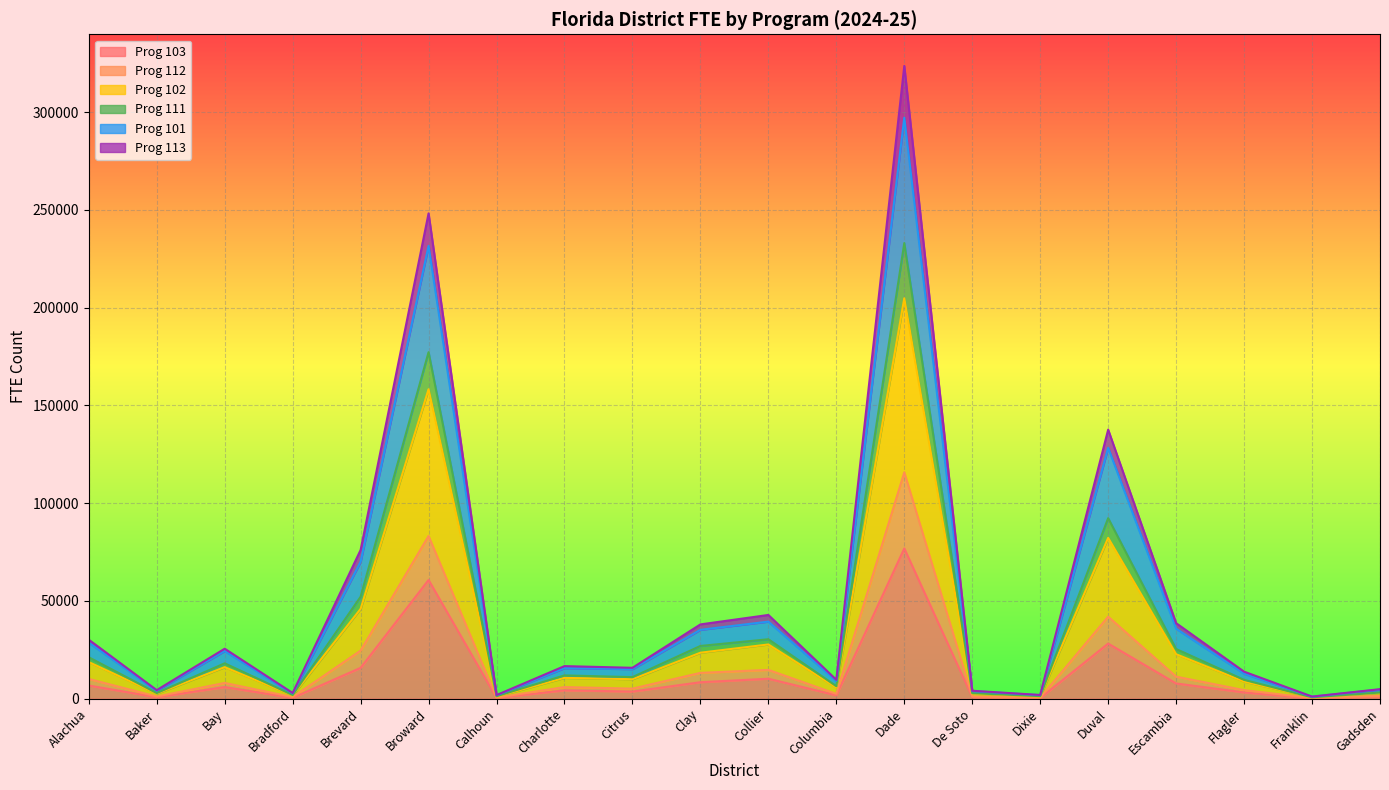

At which category is the sum across all series the highest?

Dade